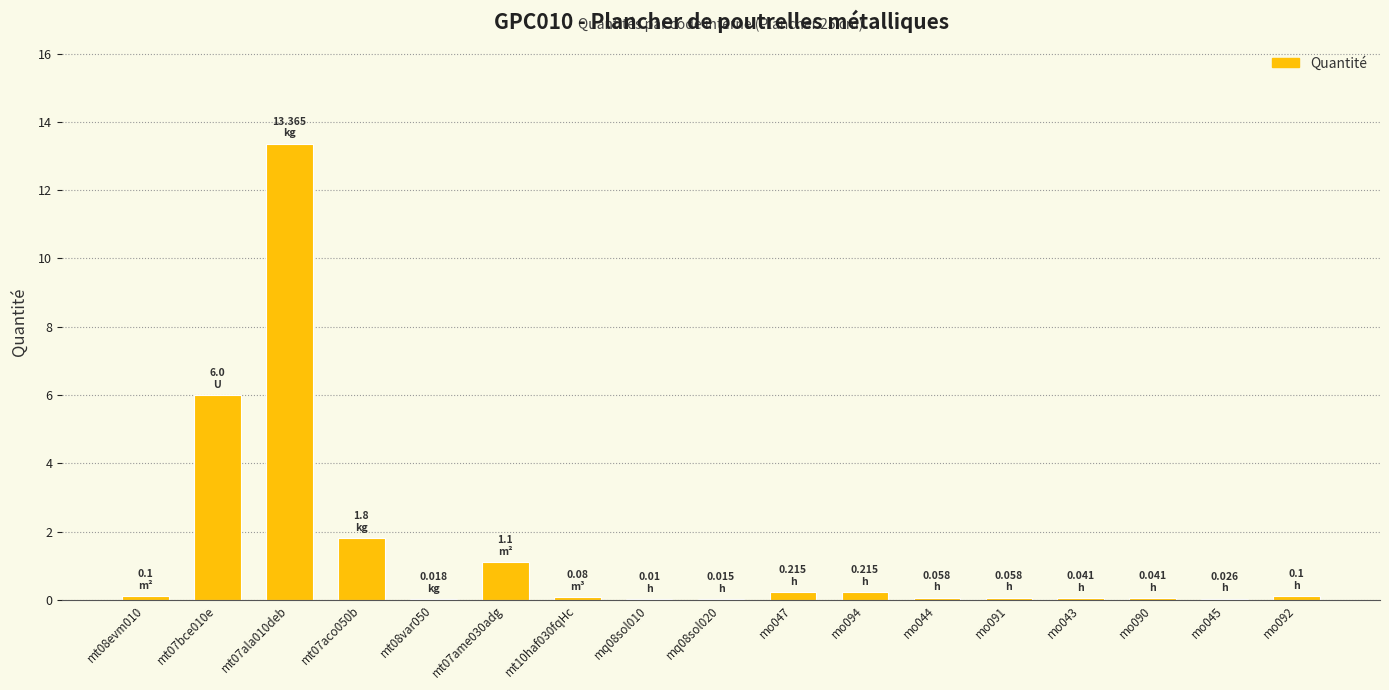

The value at mo090 is 0.0. True or false?

True